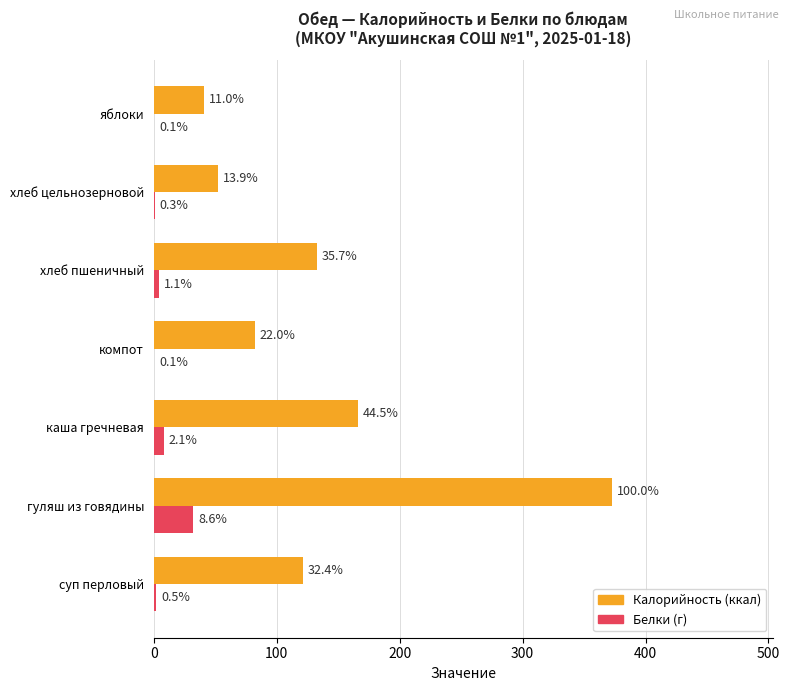

The value of Белки at хлеб пшеничный is 5.3. True or false?

False